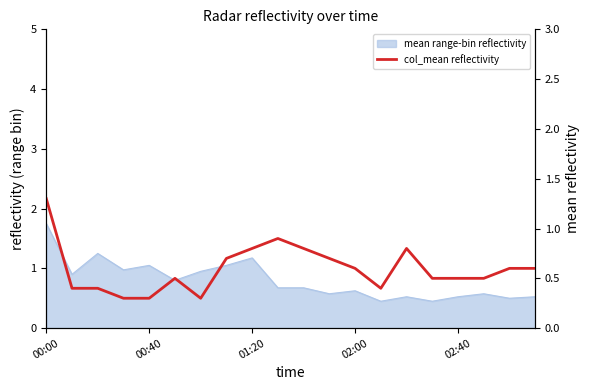

Does the chart display data point markers on the line(s)?

No